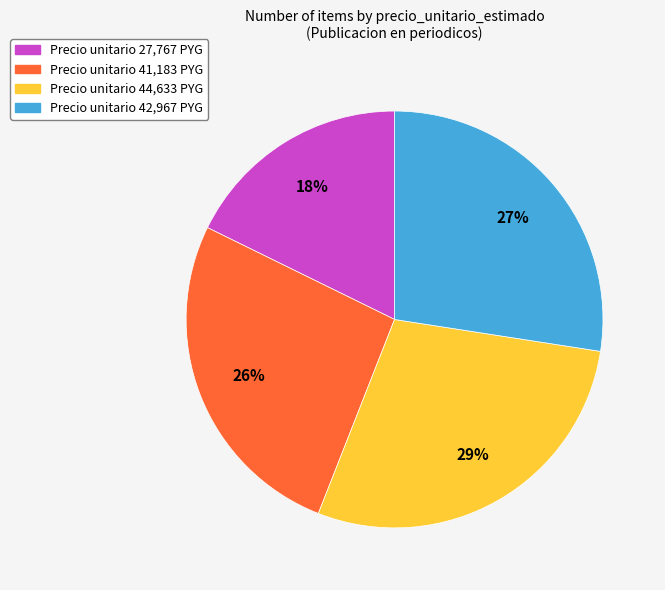

Which has a higher value, Precio unitario 41,183 PYG or Precio unitario 44,633 PYG?

Precio unitario 44,633 PYG